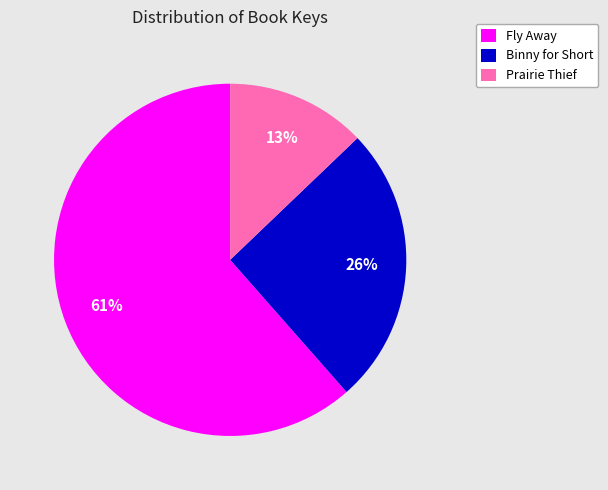

To the nearest percent, what portion does Fly Away represent?

61%